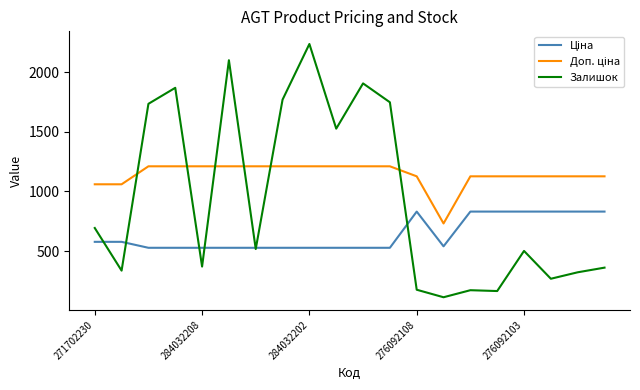

What is the minimum value shown in the chart?

114.0